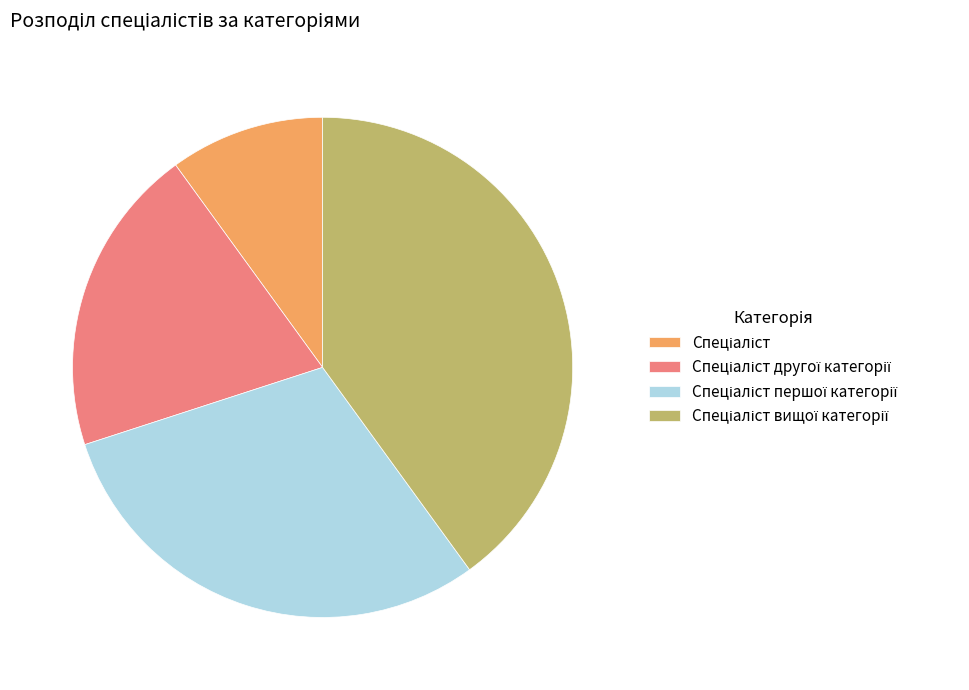

Count the number of slices in the pie.

4